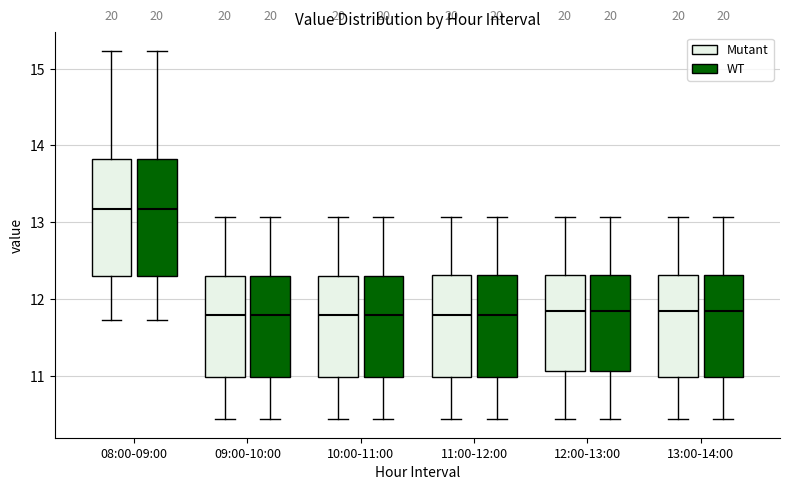

Where is the lower edge of the box for 08:00-09:00 (WT) on the y-axis? The values are not printed on the chart, so give them approximately, as read against the axis.

12.3